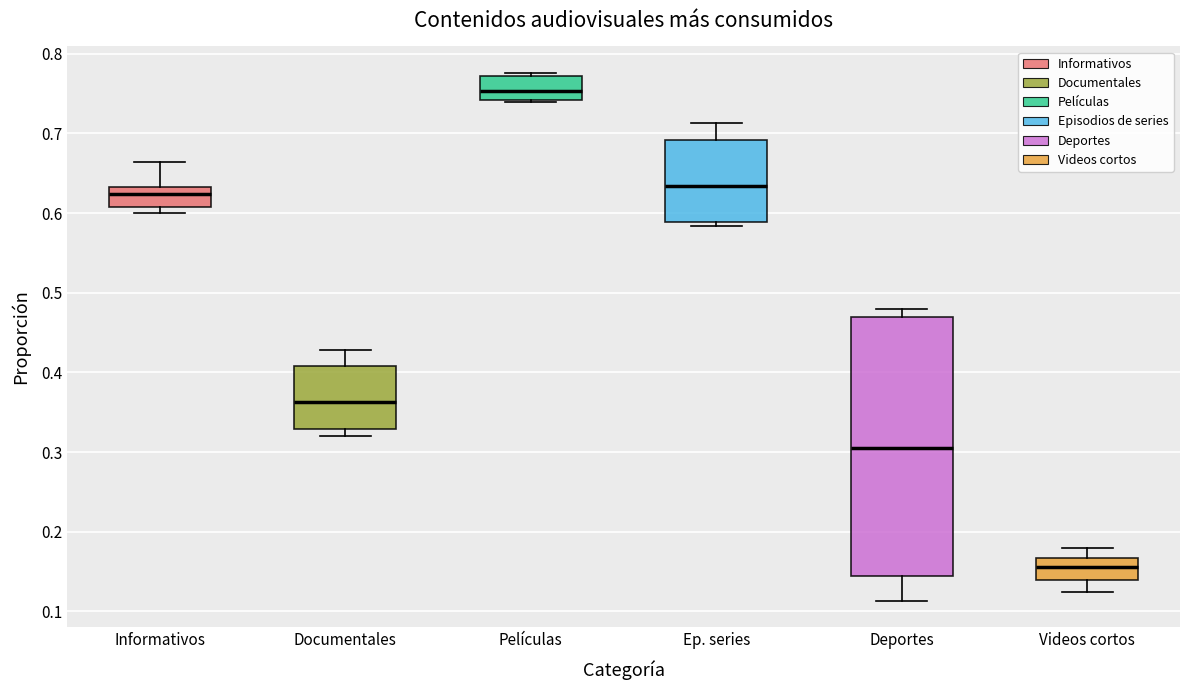

Which box's median line is the highest?

Películas